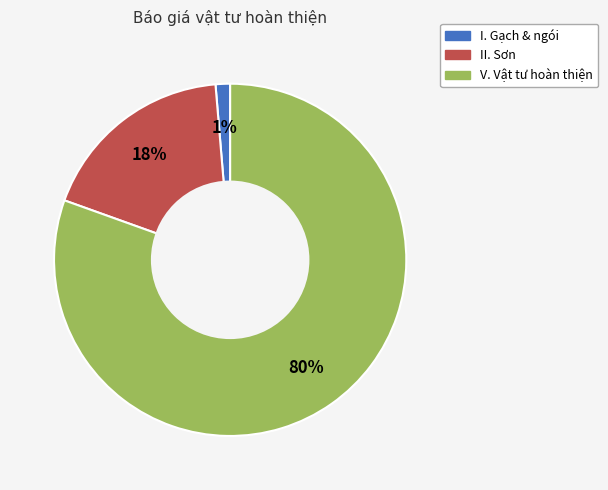

How many slices are in this pie chart?

3